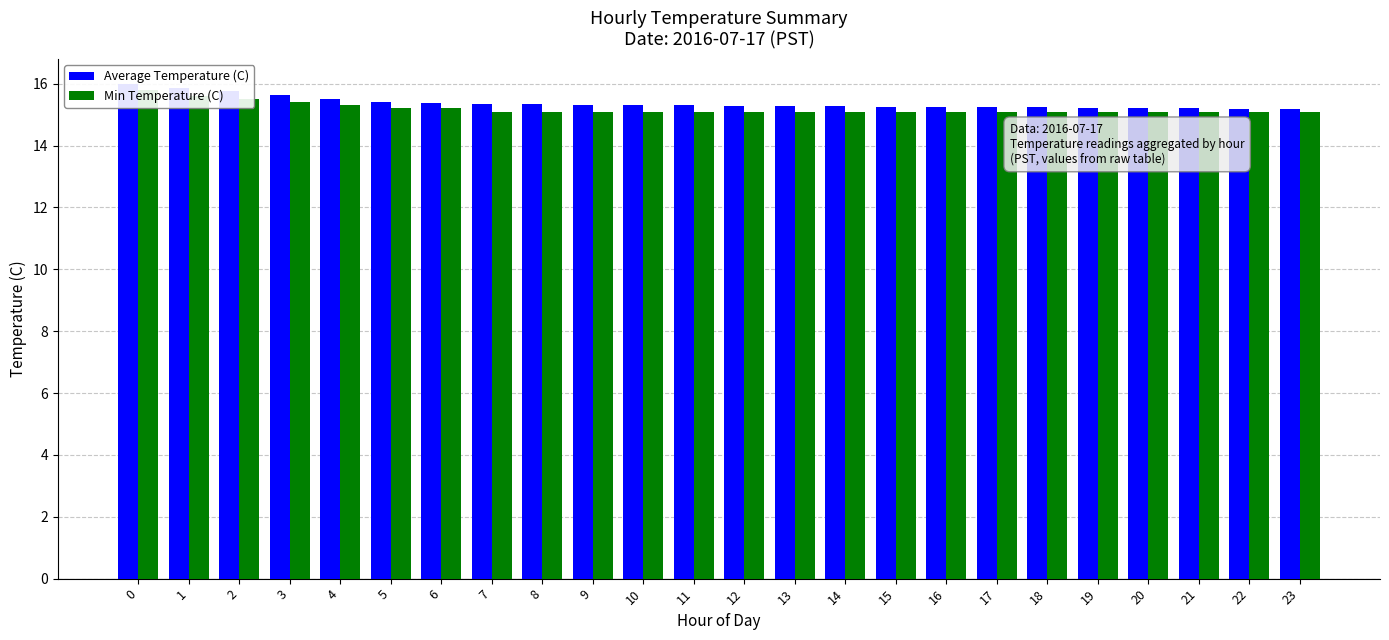

Reading left to right, extract all data points from this chart.

Average Temperature (C): 0=16.0	1=15.9	2=15.8	3=15.6	4=15.5	5=15.4	6=15.4	7=15.3	8=15.3	9=15.3	10=15.3	11=15.3	12=15.3	13=15.3	14=15.3	15=15.3	16=15.2	17=15.2	18=15.2	19=15.2	20=15.2	21=15.2	22=15.2	23=15.2
Min Temperature (C): 0=15.8	1=15.6	2=15.5	3=15.4	4=15.3	5=15.2	6=15.2	7=15.1	8=15.1	9=15.1	10=15.1	11=15.1	12=15.1	13=15.1	14=15.1	15=15.1	16=15.1	17=15.1	18=15.1	19=15.1	20=15.1	21=15.1	22=15.1	23=15.1